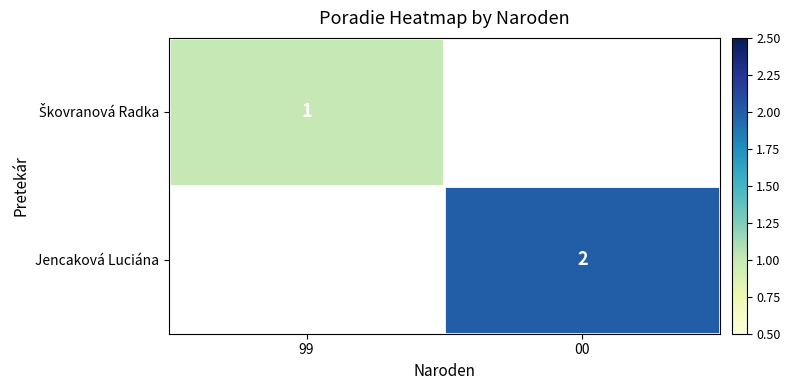

The value of Jencaková Luciána at 00 is 2. True or false?

True